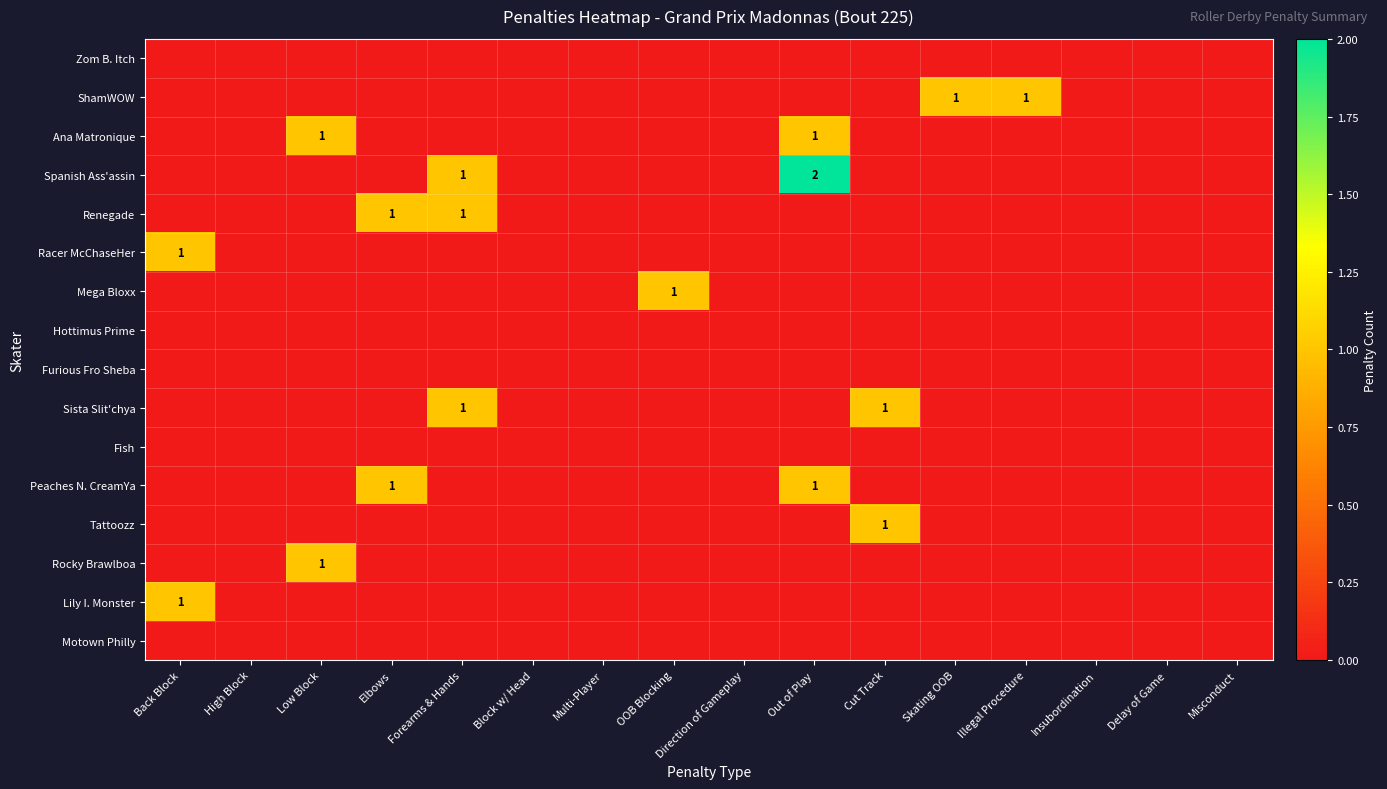

What is the difference between the highest and lowest values at Skating OOB?

1